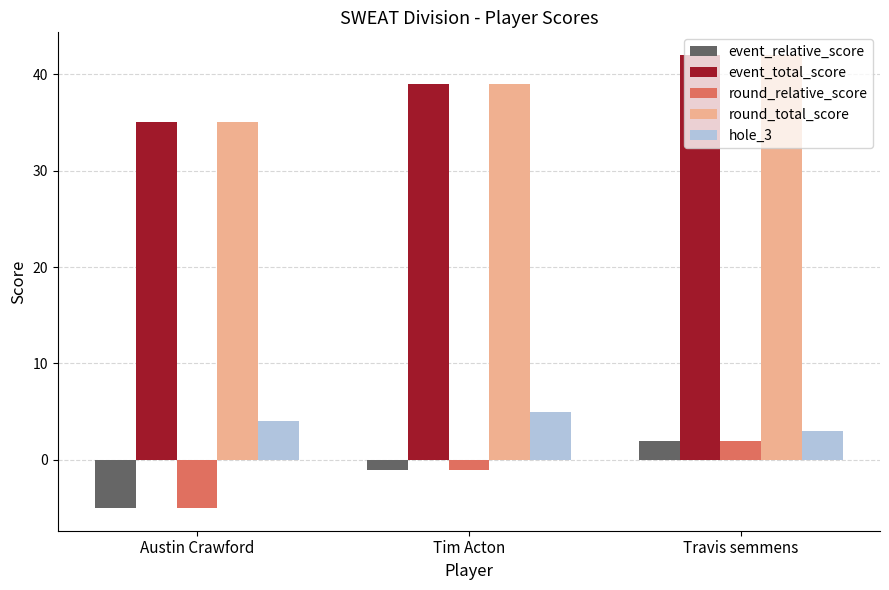

How many data points in round_relative_score are above -1?

1